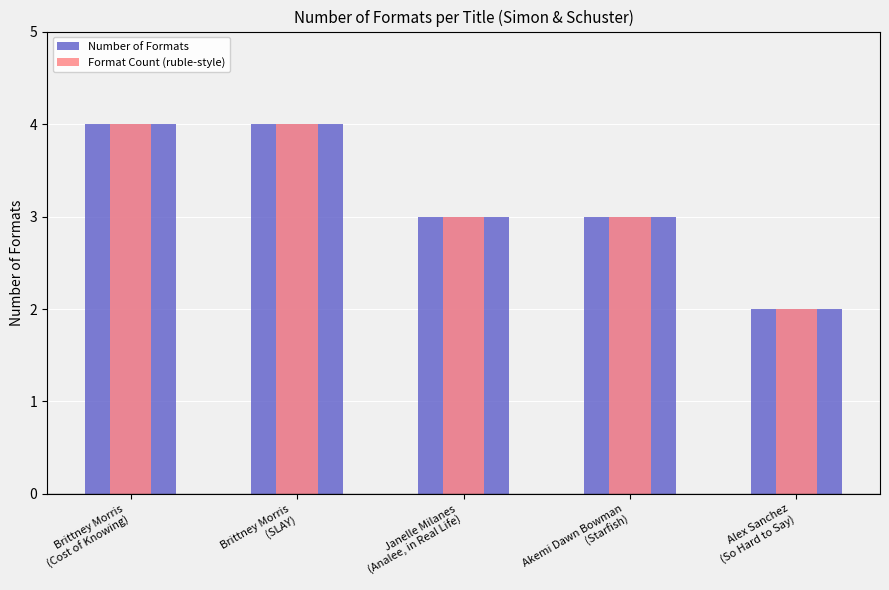

Is it true that Format Count (ruble-style) equals 1 at Brittney Morris
(SLAY)?

False